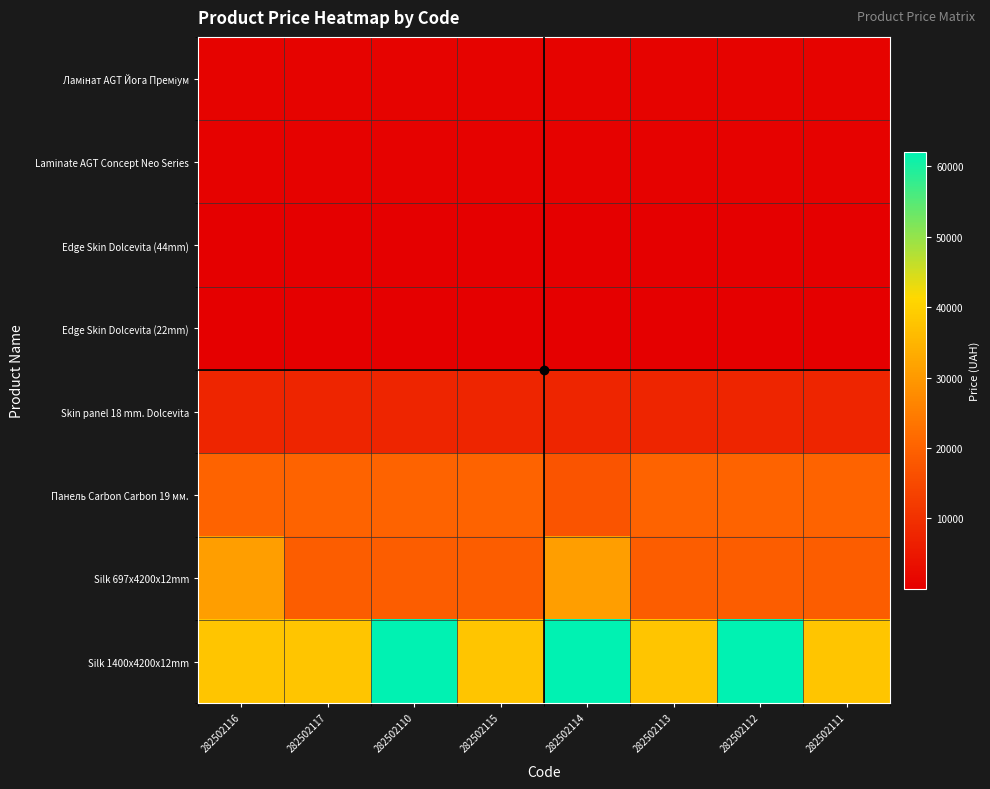

How many distinct data groups are displayed?

8